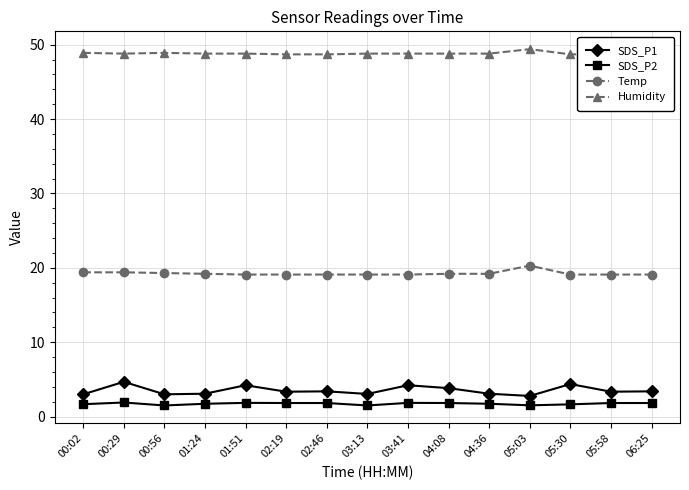

Count the number of data series in this chart.

4